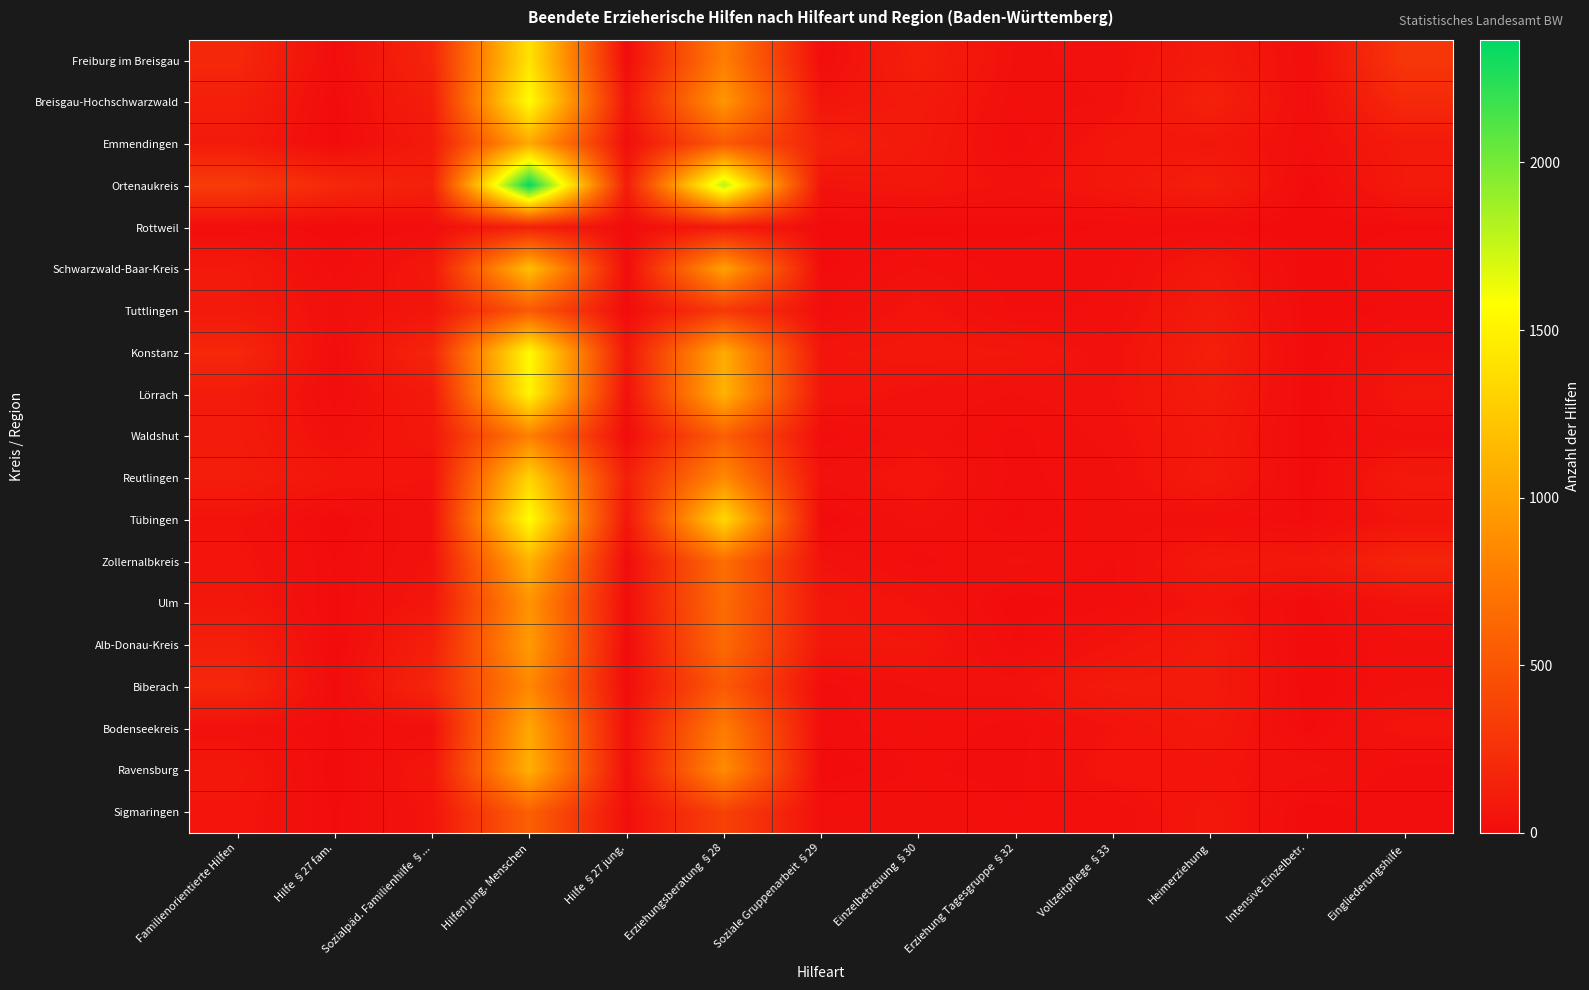

Reading left to right, list all the values displayed in this chart.

Freiburg im Breisgau: Familienorientierte Hilfen=189	Hilfe §27 fam.=13	Sozialpäd. Familienhilfe §...=176	Hilfen jung. Menschen=1405	Hilfe §27 jung.=2	Erziehungsberatung §28=780	Soziale Gruppenarbeit §29=14	Einzelbetreuung §30=132	Erziehung Tagesgruppe §32=29	Vollzeitpflege §33=38	Heimerziehung=98	Intensive Einzelbetr.=21	Eingliederungshilfe=291
Breisgau-Hochschwarzwald: Familienorientierte Hilfen=126	Hilfe §27 fam.=3	Sozialpäd. Familienhilfe §...=123	Hilfen jung. Menschen=1563	Hilfe §27 jung.=62	Erziehungsberatung §28=936	Soziale Gruppenarbeit §29=59	Einzelbetreuung §30=94	Erziehung Tagesgruppe §32=24	Vollzeitpflege §33=34	Heimerziehung=142	Intensive Einzelbetr.=15	Eingliederungshilfe=197
Emmendingen: Familienorientierte Hilfen=98	Hilfe §27 fam.=3	Sozialpäd. Familienhilfe §...=95	Hilfen jung. Menschen=1048	Hilfe §27 jung.=18	Erziehungsberatung §28=532	Soziale Gruppenarbeit §29=144	Einzelbetreuung §30=88	Erziehung Tagesgruppe §32=11	Vollzeitpflege §33=68	Heimerziehung=72	Intensive Einzelbetr.=22	Eingliederungshilfe=93
Ortenaukreis: Familienorientierte Hilfen=328	Hilfe §27 fam.=190	Sozialpäd. Familienhilfe §...=138	Hilfen jung. Menschen=2366	Hilfe §27 jung.=113	Erziehungsberatung §28=1802	Soziale Gruppenarbeit §29=51	Einzelbetreuung §30=70	Erziehung Tagesgruppe §32=41	Vollzeitpflege §33=72	Heimerziehung=127	Intensive Einzelbetr.=2	Eingliederungshilfe=88
Rottweil: Familienorientierte Hilfen=17	Hilfe §27 fam.=1	Sozialpäd. Familienhilfe §...=16	Hilfen jung. Menschen=138	Hilfe §27 jung.=0	Erziehungsberatung §28=99	Soziale Gruppenarbeit §29=1	Einzelbetreuung §30=1	Erziehung Tagesgruppe §32=8	Vollzeitpflege §33=9	Heimerziehung=12	Intensive Einzelbetr.=0	Eingliederungshilfe=8
Schwarzwald-Baar-Kreis: Familienorientierte Hilfen=88	Hilfe §27 fam.=14	Sozialpäd. Familienhilfe §...=74	Hilfen jung. Menschen=1187	Hilfe §27 jung.=5	Erziehungsberatung §28=1005	Soziale Gruppenarbeit §29=7	Einzelbetreuung §30=34	Erziehung Tagesgruppe §32=12	Vollzeitpflege §33=18	Heimerziehung=79	Intensive Einzelbetr.=0	Eingliederungshilfe=27
Tuttlingen: Familienorientierte Hilfen=91	Hilfe §27 fam.=30	Sozialpäd. Familienhilfe §...=61	Hilfen jung. Menschen=530	Hilfe §27 jung.=0	Erziehungsberatung §28=306	Soziale Gruppenarbeit §29=15	Einzelbetreuung §30=58	Erziehung Tagesgruppe §32=15	Vollzeitpflege §33=21	Heimerziehung=102	Intensive Einzelbetr.=2	Eingliederungshilfe=11
Konstanz: Familienorientierte Hilfen=184	Hilfe §27 fam.=9	Sozialpäd. Familienhilfe §...=175	Hilfen jung. Menschen=1553	Hilfe §27 jung.=72	Erziehungsberatung §28=1063	Soziale Gruppenarbeit §29=62	Einzelbetreuung §30=74	Erziehung Tagesgruppe §32=67	Vollzeitpflege §33=40	Heimerziehung=127	Intensive Einzelbetr.=2	Eingliederungshilfe=46
Lörrach: Familienorientierte Hilfen=104	Hilfe §27 fam.=11	Sozialpäd. Familienhilfe §...=93	Hilfen jung. Menschen=1510	Hilfe §27 jung.=37	Erziehungsberatung §28=1111	Soziale Gruppenarbeit §29=63	Einzelbetreuung §30=41	Erziehung Tagesgruppe §32=32	Vollzeitpflege §33=46	Heimerziehung=109	Intensive Einzelbetr.=2	Eingliederungshilfe=69
Waldshut: Familienorientierte Hilfen=104	Hilfe §27 fam.=29	Sozialpäd. Familienhilfe §...=75	Hilfen jung. Menschen=792	Hilfe §27 jung.=4	Erziehungsberatung §28=567	Soziale Gruppenarbeit §29=12	Einzelbetreuung §30=39	Erziehung Tagesgruppe §32=14	Vollzeitpflege §33=38	Heimerziehung=87	Intensive Einzelbetr.=2	Eingliederungshilfe=29
Reutlingen: Familienorientierte Hilfen=115	Hilfe §27 fam.=65	Sozialpäd. Familienhilfe §...=50	Hilfen jung. Menschen=1316	Hilfe §27 jung.=129	Erziehungsberatung §28=857	Soziale Gruppenarbeit §29=37	Einzelbetreuung §30=63	Erziehung Tagesgruppe §32=14	Vollzeitpflege §33=29	Heimerziehung=95	Intensive Einzelbetr.=2	Eingliederungshilfe=90
Tübingen: Familienorientierte Hilfen=46	Hilfe §27 fam.=0	Sozialpäd. Familienhilfe §...=46	Hilfen jung. Menschen=1571	Hilfe §27 jung.=71	Erziehungsberatung §28=1339	Soziale Gruppenarbeit §29=0	Einzelbetreuung §30=40	Erziehung Tagesgruppe §32=6	Vollzeitpflege §33=31	Heimerziehung=23	Intensive Einzelbetr.=8	Eingliederungshilfe=53
Zollernalbkreis: Familienorientierte Hilfen=57	Hilfe §27 fam.=9	Sozialpäd. Familienhilfe §...=48	Hilfen jung. Menschen=1111	Hilfe §27 jung.=3	Erziehungsberatung §28=669	Soziale Gruppenarbeit §29=47	Einzelbetreuung §30=13	Erziehung Tagesgruppe §32=36	Vollzeitpflege §33=17	Heimerziehung=86	Intensive Einzelbetr.=73	Eingliederungshilfe=167
Ulm: Familienorientierte Hilfen=71	Hilfe §27 fam.=5	Sozialpäd. Familienhilfe §...=66	Hilfen jung. Menschen=917	Hilfe §27 jung.=15	Erziehungsberatung §28=657	Soziale Gruppenarbeit §29=70	Einzelbetreuung §30=48	Erziehung Tagesgruppe §32=1	Vollzeitpflege §33=15	Heimerziehung=57	Intensive Einzelbetr.=4	Eingliederungshilfe=50
Alb-Donau-Kreis: Familienorientierte Hilfen=131	Hilfe §27 fam.=0	Sozialpäd. Familienhilfe §...=131	Hilfen jung. Menschen=963	Hilfe §27 jung.=1	Erziehungsberatung §28=641	Soziale Gruppenarbeit §29=71	Einzelbetreuung §30=67	Erziehung Tagesgruppe §32=9	Vollzeitpflege §33=50	Heimerziehung=95	Intensive Einzelbetr.=0	Eingliederungshilfe=29
Biberach: Familienorientierte Hilfen=181	Hilfe §27 fam.=2	Sozialpäd. Familienhilfe §...=179	Hilfen jung. Menschen=845	Hilfe §27 jung.=7	Erziehungsberatung §28=533	Soziale Gruppenarbeit §29=13	Einzelbetreuung §30=33	Erziehung Tagesgruppe §32=39	Vollzeitpflege §33=94	Heimerziehung=96	Intensive Einzelbetr.=0	Eingliederungshilfe=30
Bodenseekreis: Familienorientierte Hilfen=35	Hilfe §27 fam.=8	Sozialpäd. Familienhilfe §...=27	Hilfen jung. Menschen=1041	Hilfe §27 jung.=30	Erziehungsberatung §28=765	Soziale Gruppenarbeit §29=13	Einzelbetreuung §30=26	Erziehung Tagesgruppe §32=13	Vollzeitpflege §33=48	Heimerziehung=82	Intensive Einzelbetr.=5	Eingliederungshilfe=59
Ravensburg: Familienorientierte Hilfen=72	Hilfe §27 fam.=1	Sozialpäd. Familienhilfe §...=71	Hilfen jung. Menschen=1096	Hilfe §27 jung.=24	Erziehungsberatung §28=870	Soziale Gruppenarbeit §29=0	Einzelbetreuung §30=20	Erziehung Tagesgruppe §32=14	Vollzeitpflege §33=62	Heimerziehung=54	Intensive Einzelbetr.=39	Eingliederungshilfe=13
Sigmaringen: Familienorientierte Hilfen=61	Hilfe §27 fam.=7	Sozialpäd. Familienhilfe §...=54	Hilfen jung. Menschen=578	Hilfe §27 jung.=23	Erziehungsberatung §28=366	Soziale Gruppenarbeit §29=27	Einzelbetreuung §30=32	Erziehung Tagesgruppe §32=19	Vollzeitpflege §33=21	Heimerziehung=73	Intensive Einzelbetr.=1	Eingliederungshilfe=16